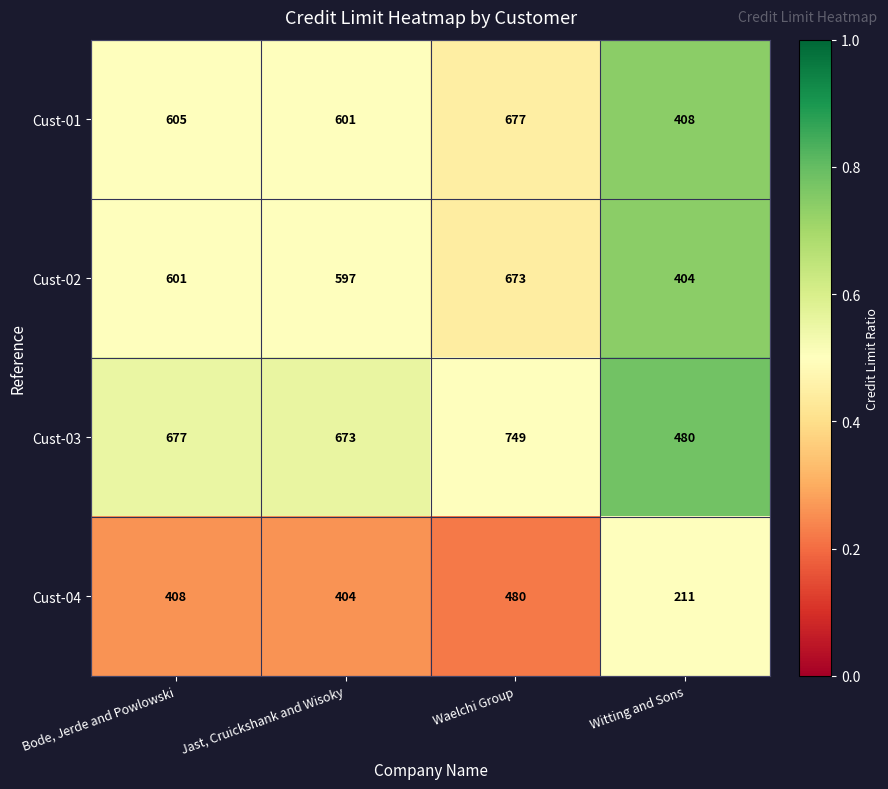

True or false: Cust-01 has a value of 851 at Bode, Jerde and Powlowski.

False